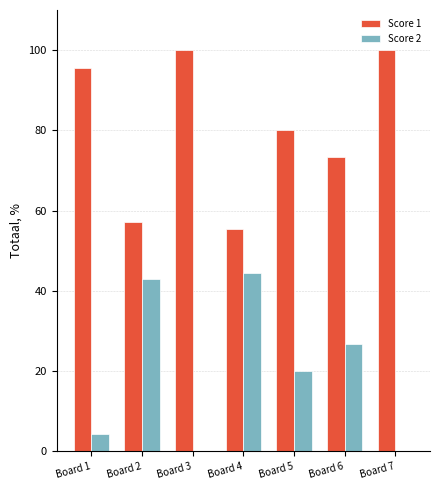

Is the value of Score 1 at Board 3 greater than the value of Score 2 at Board 2?

Yes